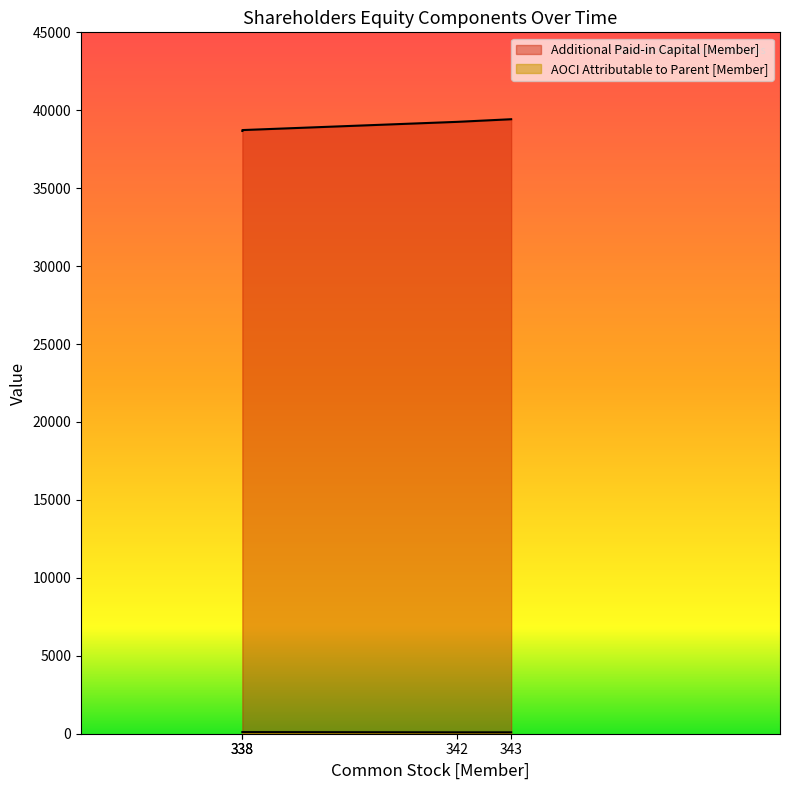

What is the sum of all Additional Paid-in Capital [Member] values?

156081